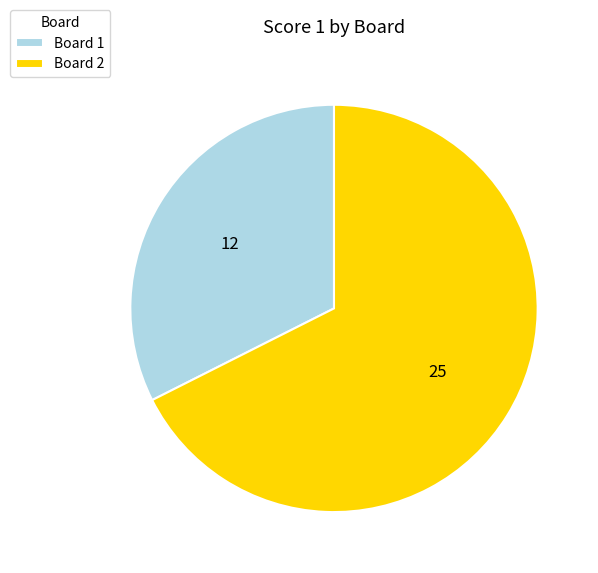

Which slice is the largest?

Board 2